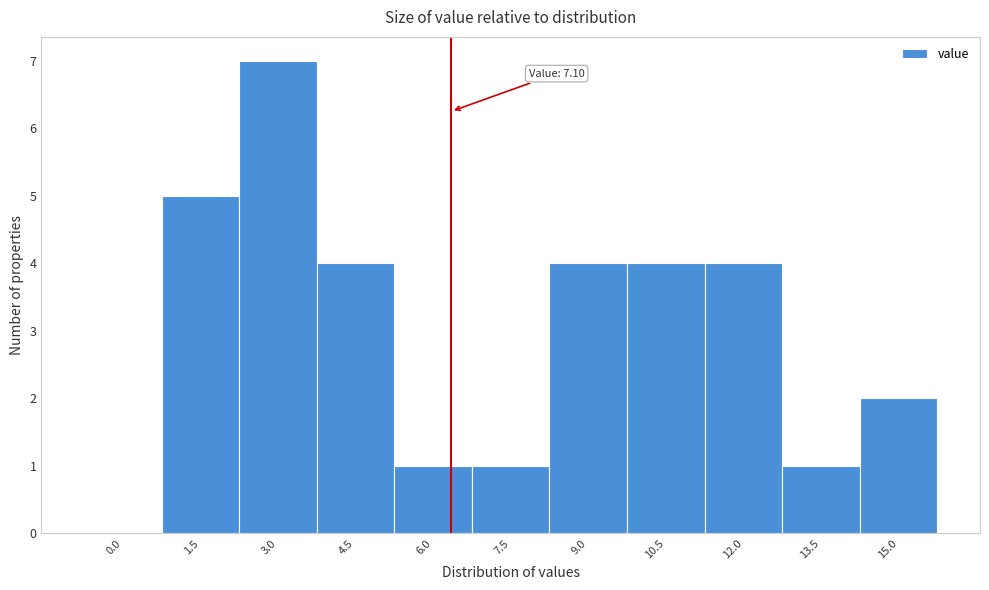

Reading left to right, what are all the values shown in this chart?

0.0=0	1.5=5	3.0=7	4.5=4	6.0=1	7.5=1	9.0=4	10.5=4	12.0=4	13.5=1	15.0=2